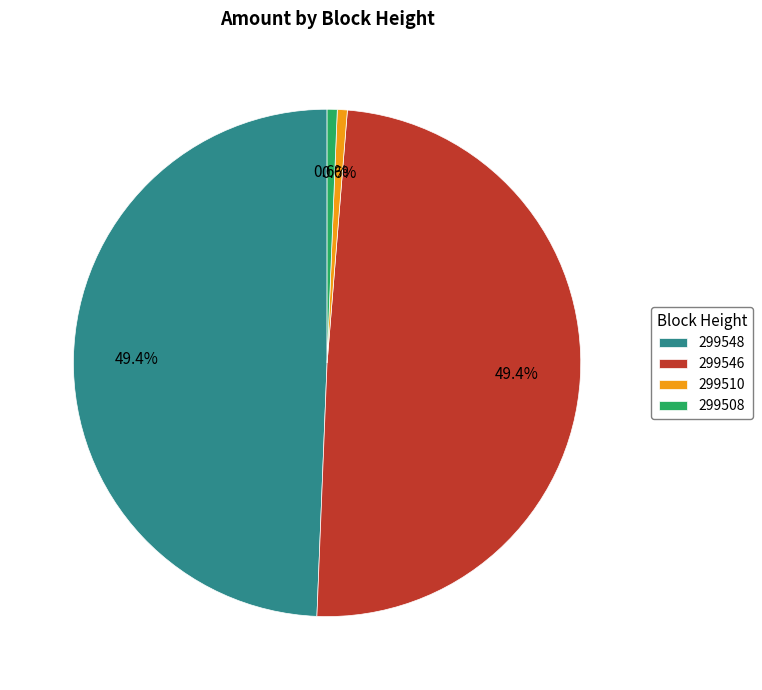

Is 299508 the majority of the pie?

No